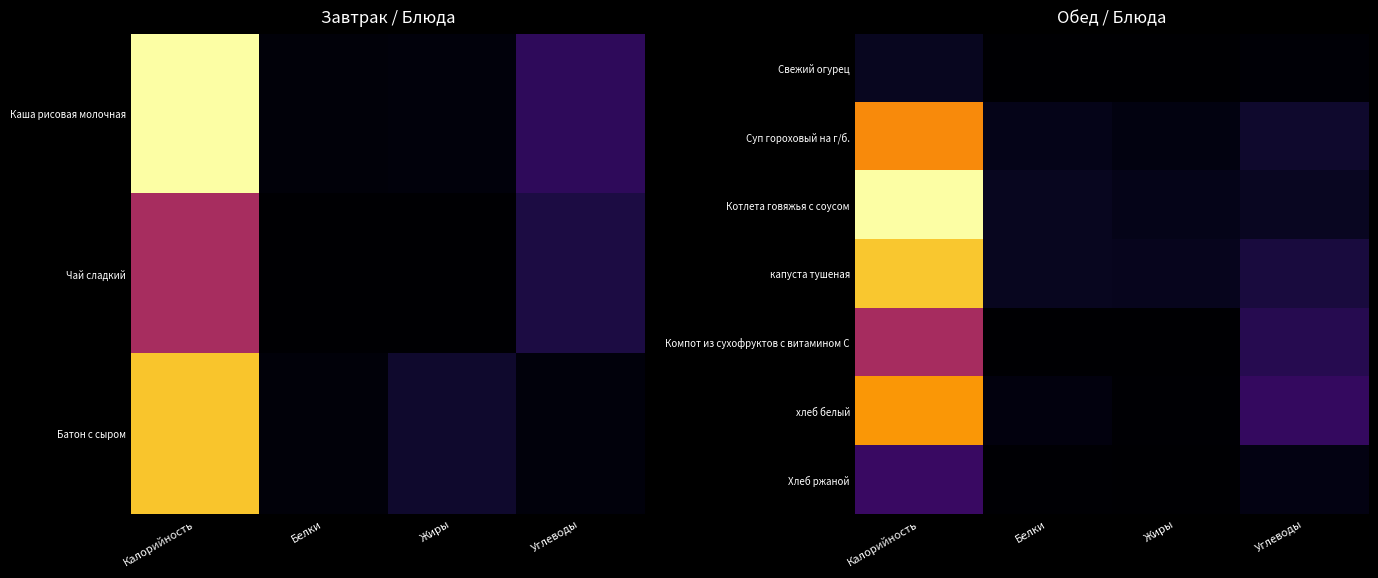

Reading right to left, extract all data points from this chart.

Свежий огурец: Углеводы=0.0	Жиры=0.0	Белки=0.0	Калорийность=0.1
Суп гороховый на г/б.: Углеводы=0.1	Жиры=0.0	Белки=0.0	Калорийность=0.7
Котлета говяжья с соусом: Углеводы=0.1	Жиры=0.0	Белки=0.1	Калорийность=1.0
капуста тушеная: Углеводы=0.1	Жиры=0.1	Белки=0.1	Калорийность=0.9
Компот из сухофруктов с витамином С: Углеводы=0.1	Жиры=0.0	Белки=0.0	Калорийность=0.4
хлеб белый: Углеводы=0.2	Жиры=0.0	Белки=0.0	Калорийность=0.8
Хлеб ржаной: Углеводы=0.0	Жиры=0.0	Белки=0.0	Калорийность=0.2